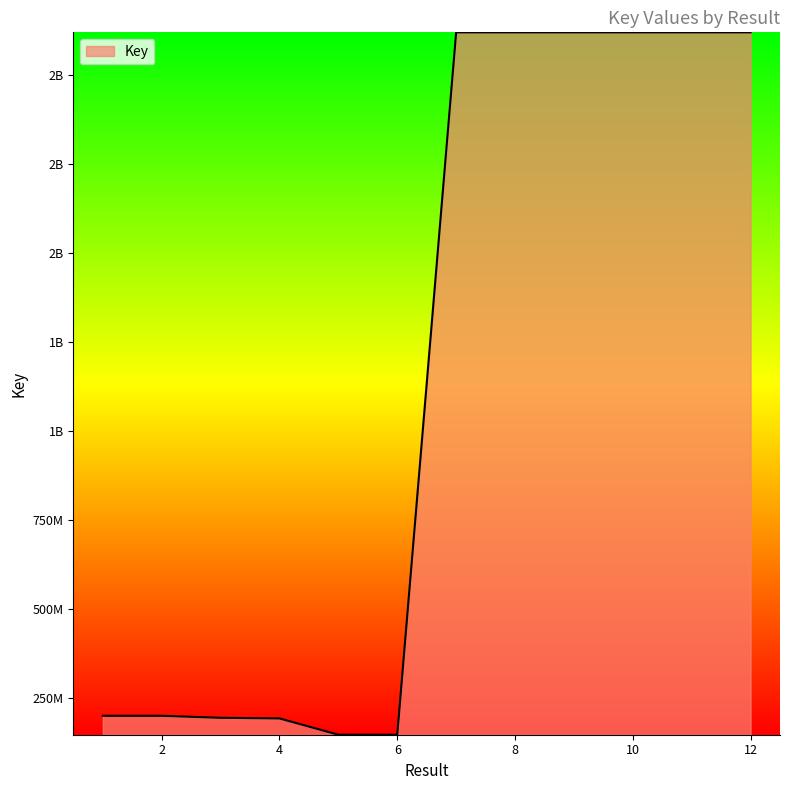

Which label corresponds to the largest value in the chart?

9